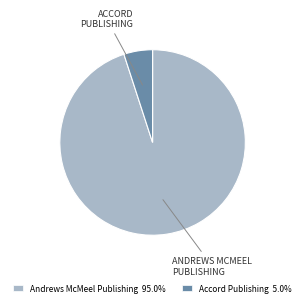

Is there any slice that represents more than half of the pie?

Yes